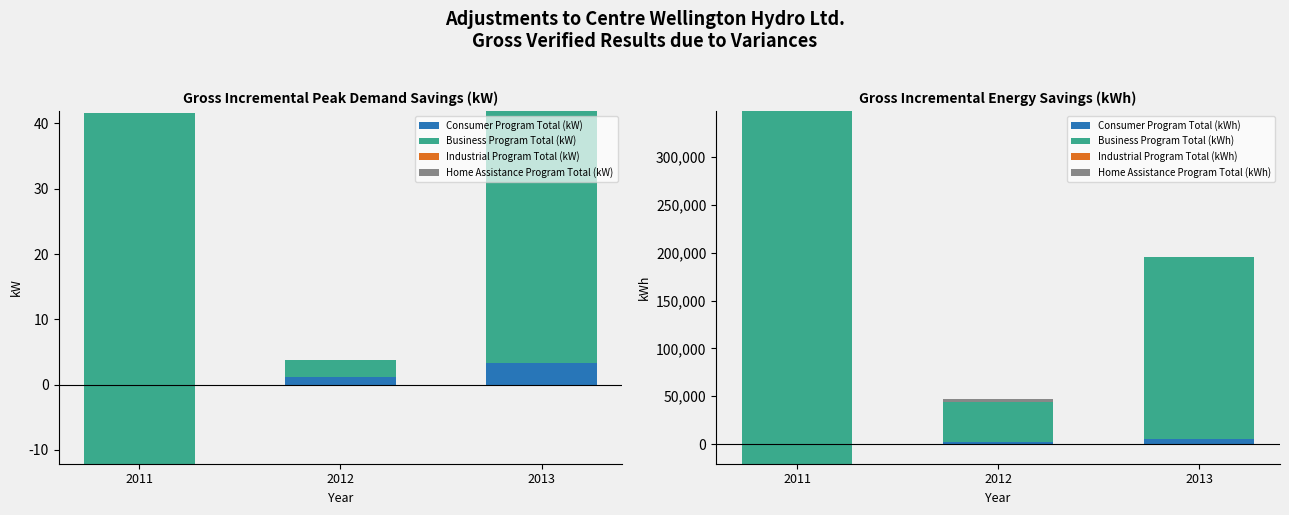

What value does the Business Program Total (kW) series have at 2011?

53.7